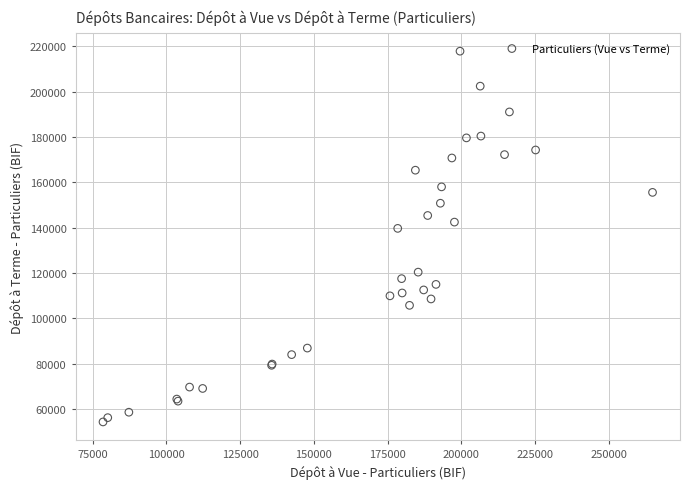

What Y value in the scatter plot is closest to 136048?

139653.1